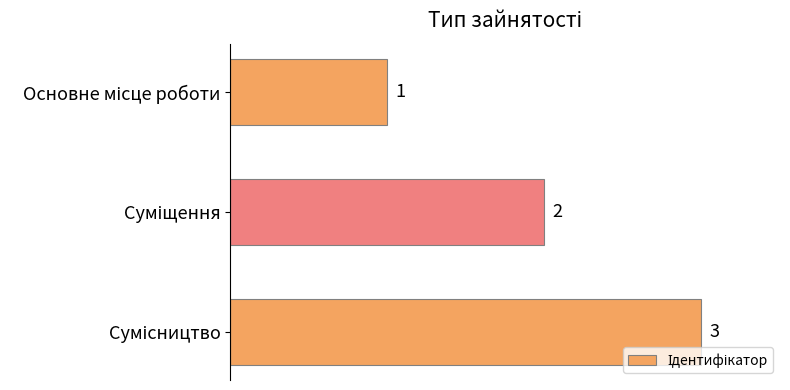

How many bars are there in total?

3